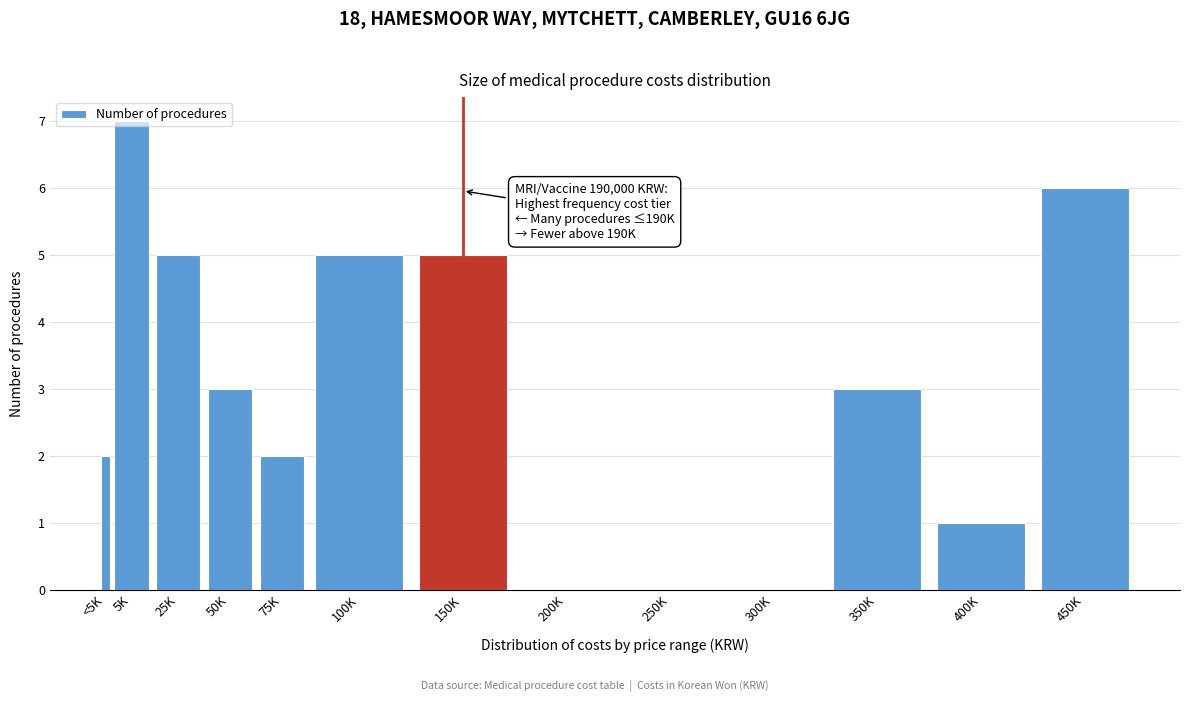

Read the value at 350K.

3